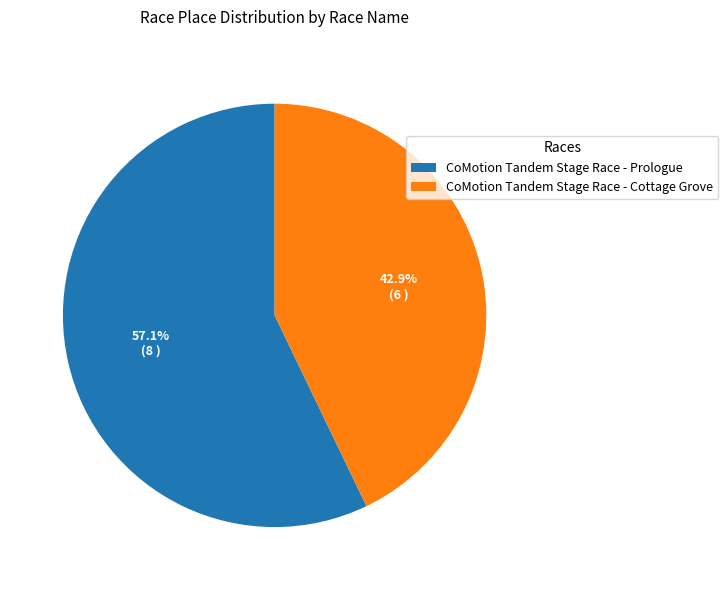

Which has a higher value, CoMotion Tandem Stage Race - Cottage Grove or CoMotion Tandem Stage Race - Prologue?

CoMotion Tandem Stage Race - Prologue